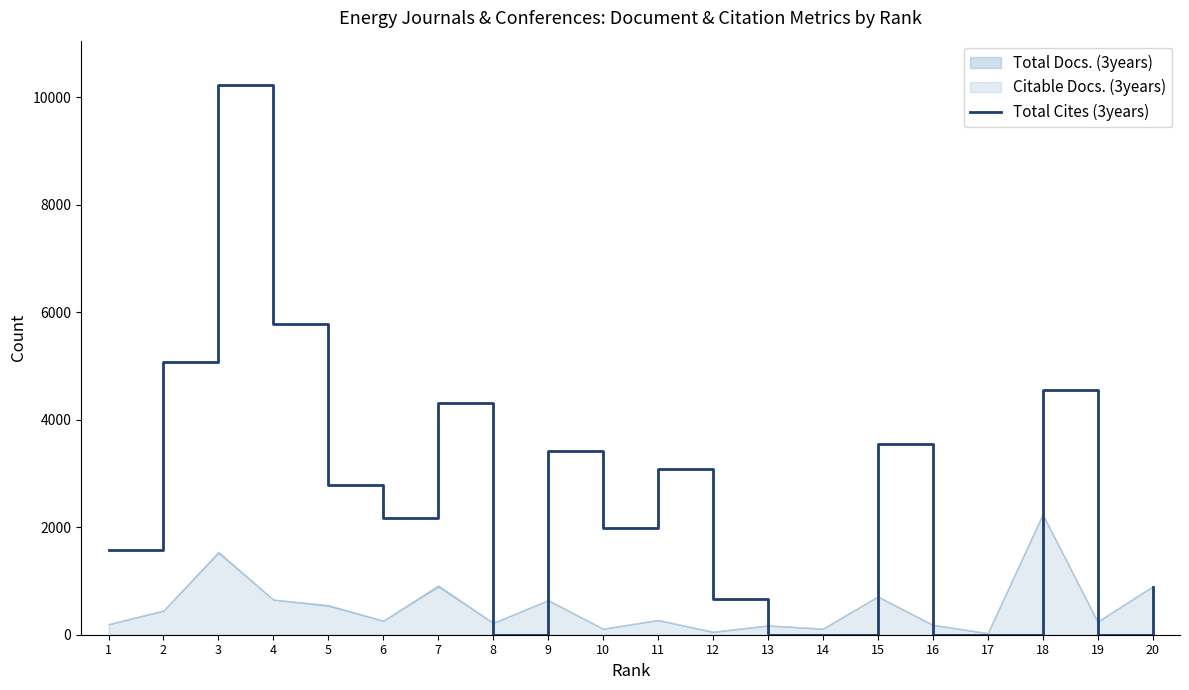

How many interior local peaks (higher than both neighbors) does the data have?

6